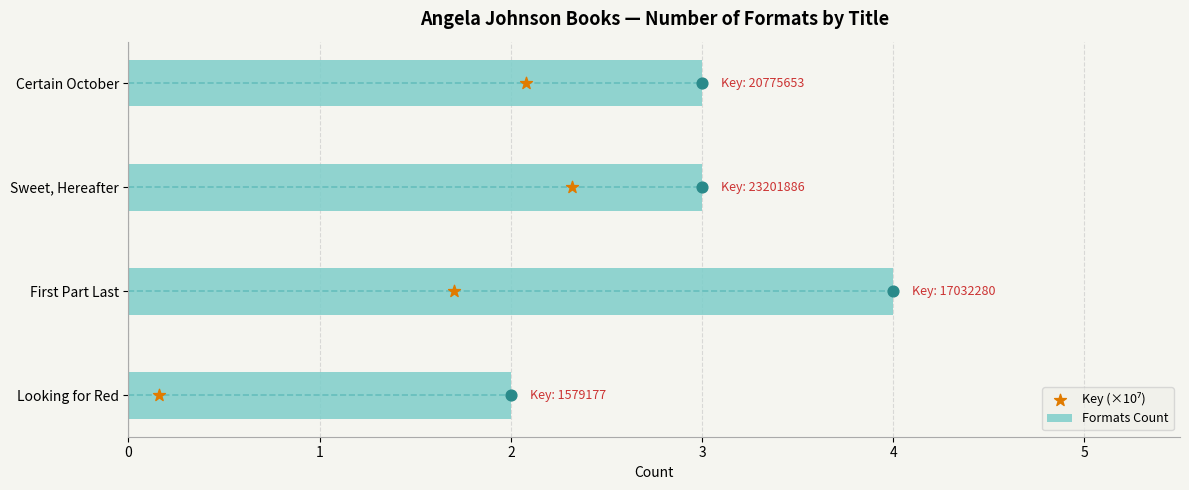

Read the Formats Count value at Certain October.

3